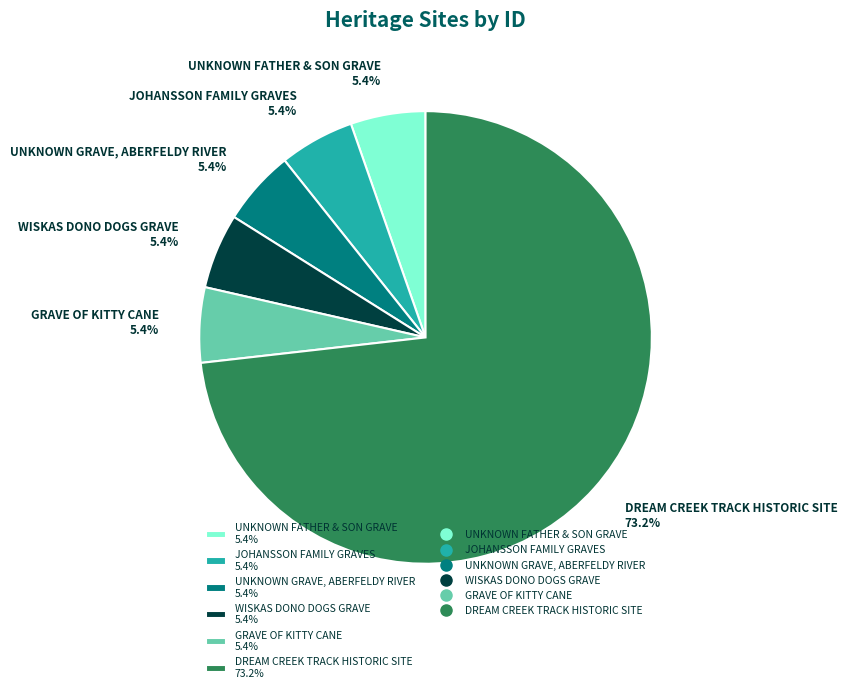

What is the ratio of the value at GRAVE OF KITTY CANE 5.4% to the value at UNKNOWN GRAVE, ABERFELDY RIVER 5.4%?

1.0